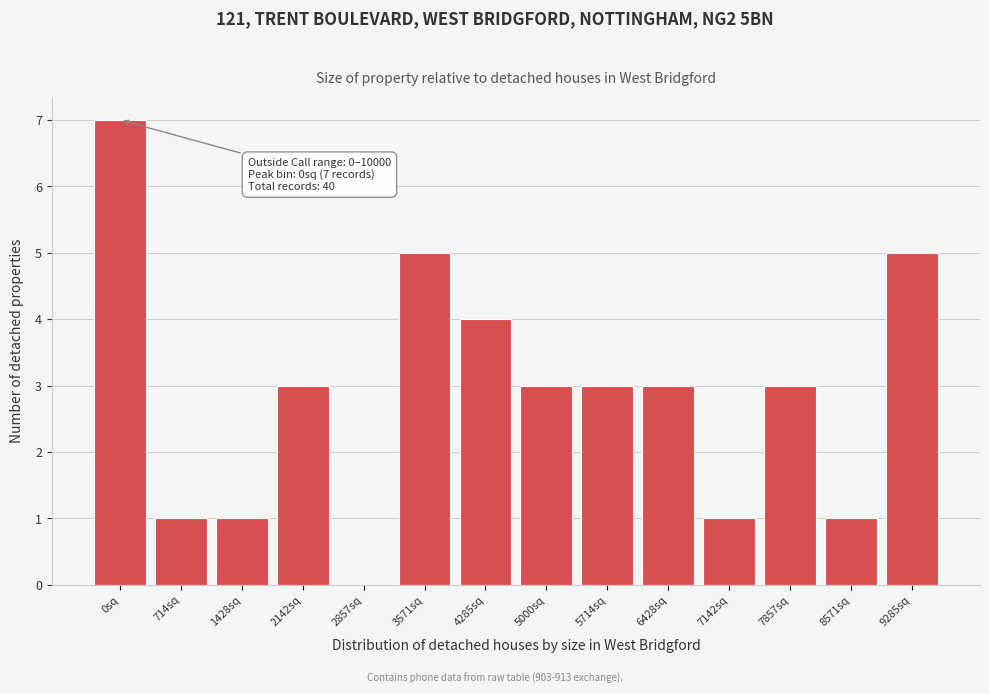

Reading left to right, list all the values displayed in this chart.

0sq=7	714sq=1	1428sq=1	2142sq=3	2857sq=0	3571sq=5	4285sq=4	5000sq=3	5714sq=3	6428sq=3	7142sq=1	7857sq=3	8571sq=1	9285sq=5